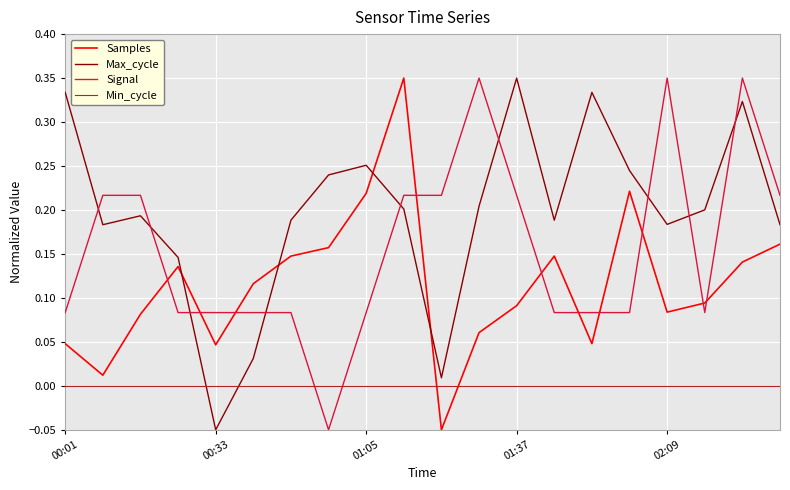

Which series has the largest total across all categories?

Max_cycle